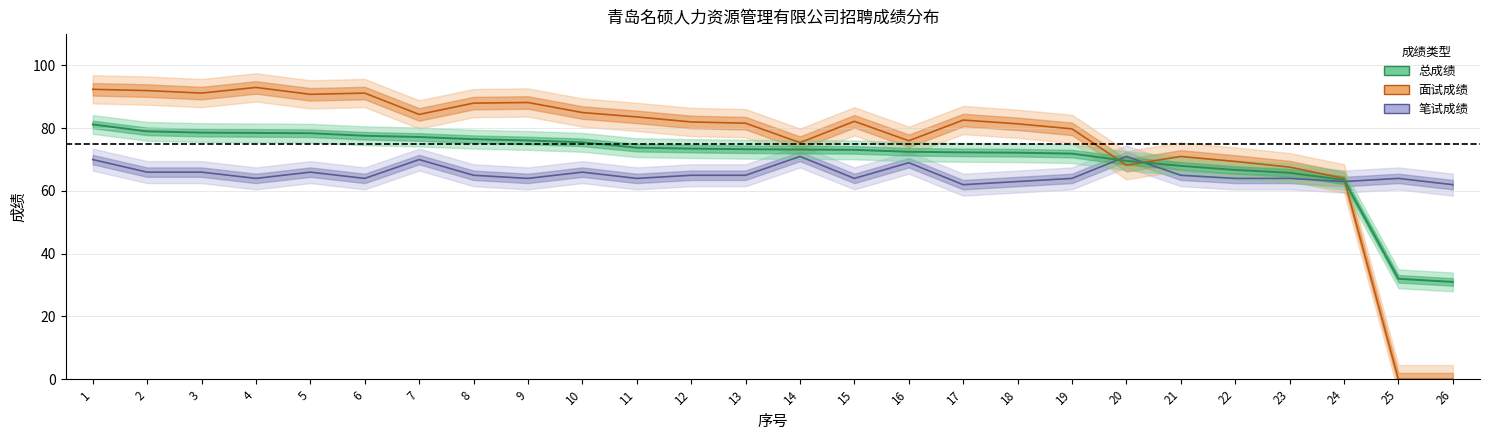

At which label does 总成绩 first exceed 73?

1